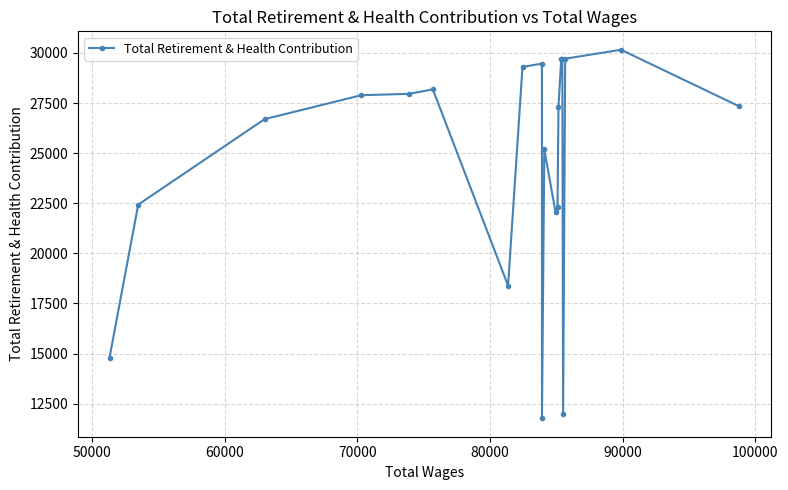

What is the sum of all values?

492296